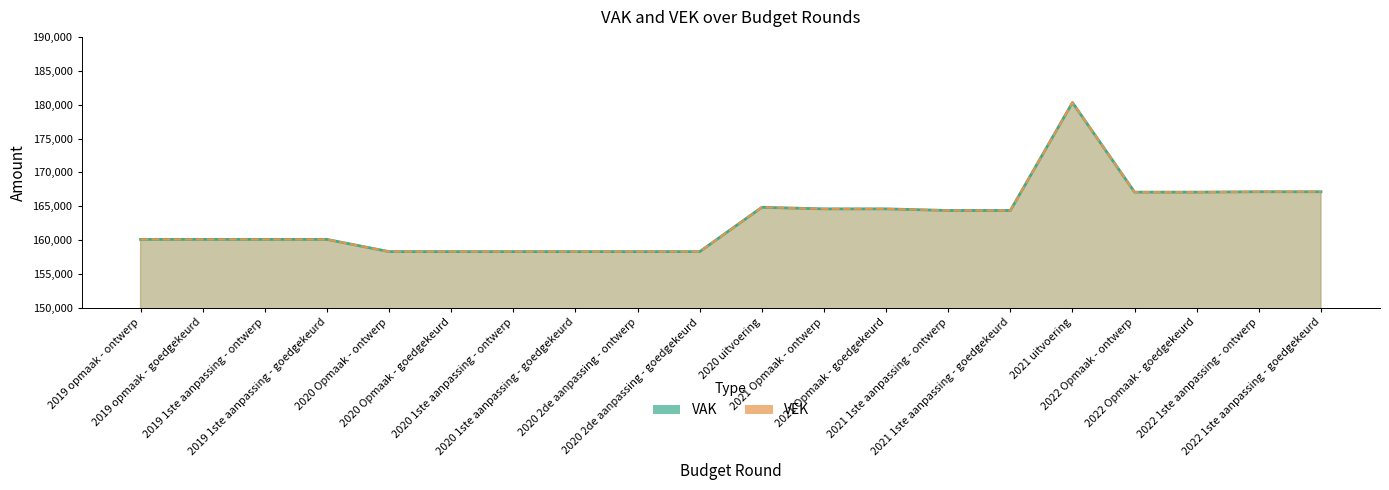

What is the highest value of the VEK series?

180311